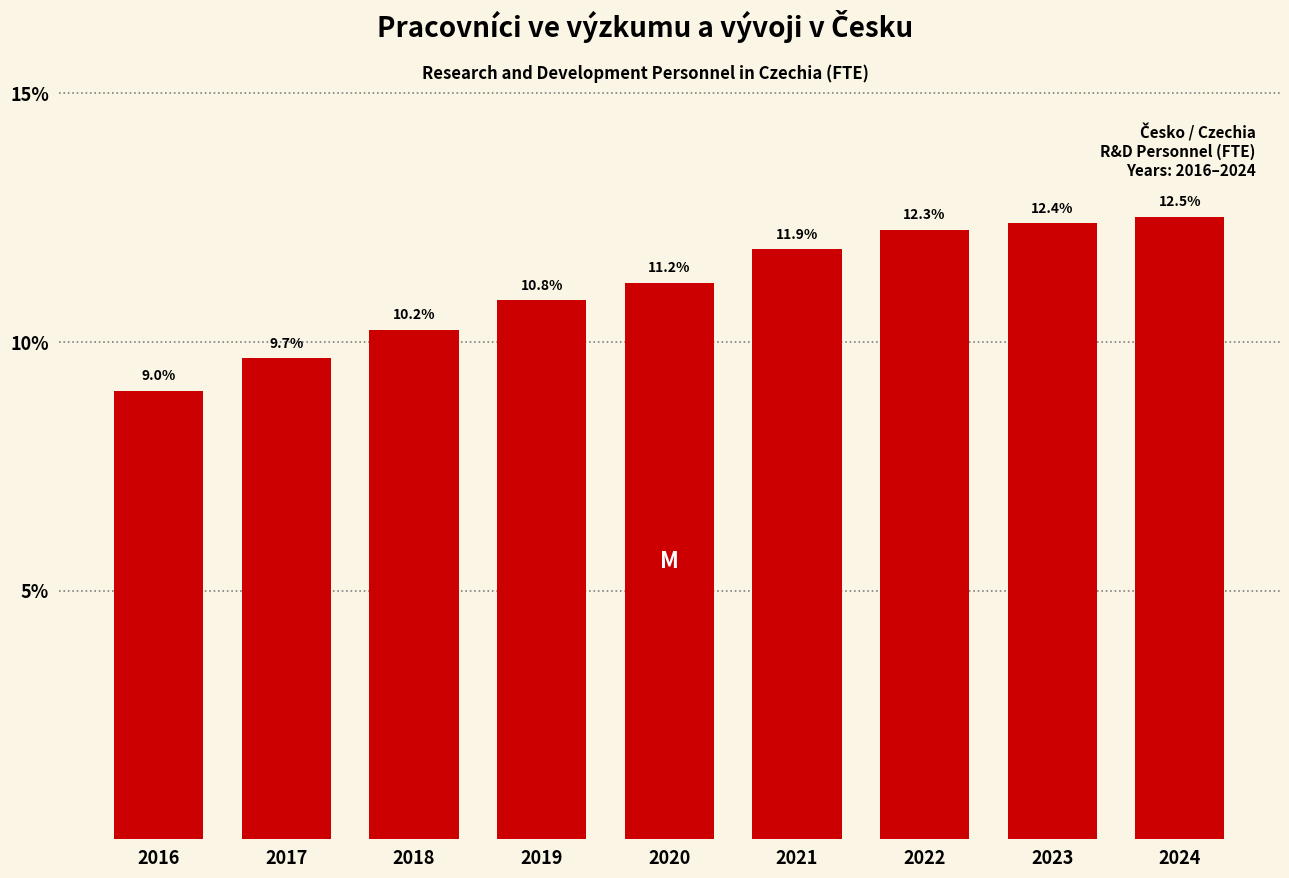

Reading right to left, extract all data points from this chart.

2024=12.5	2023=12.4	2022=12.3	2021=11.9	2020=11.2	2019=10.8	2018=10.2	2017=9.7	2016=9.0